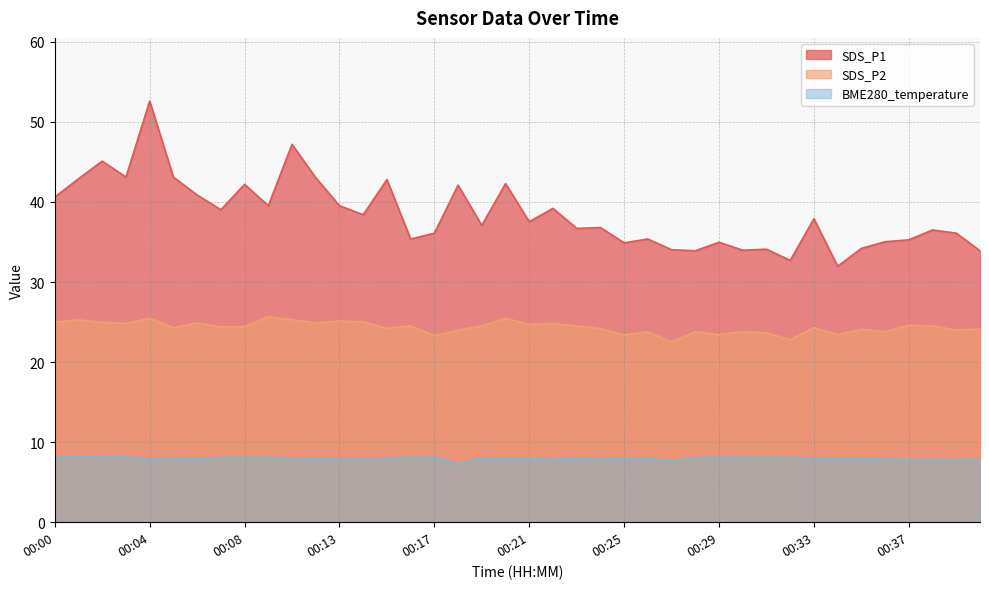

The SDS_P2 series shows 35.8 at 00:19. True or false?

False